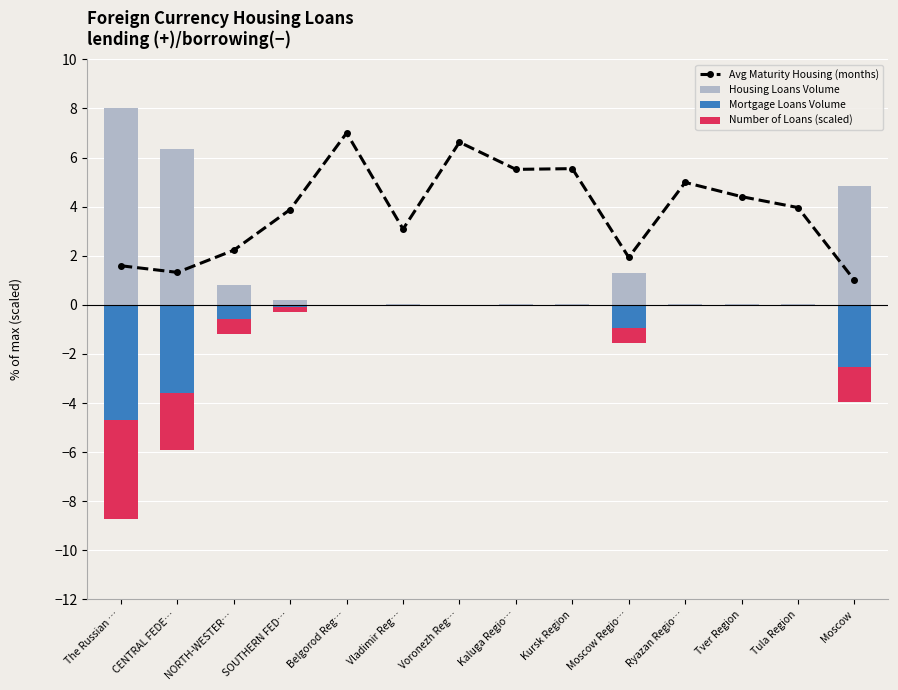

Is it true that Housing Loans Volume equals 4.5 at The Russian …?

False